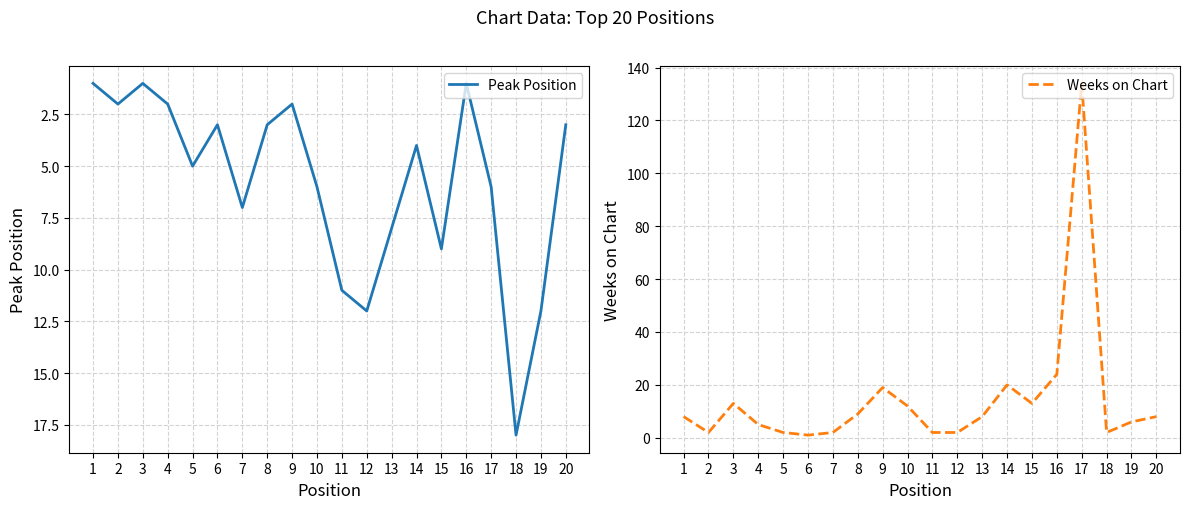

What is the value of the Peak Position point at the 2nd from the left?

2